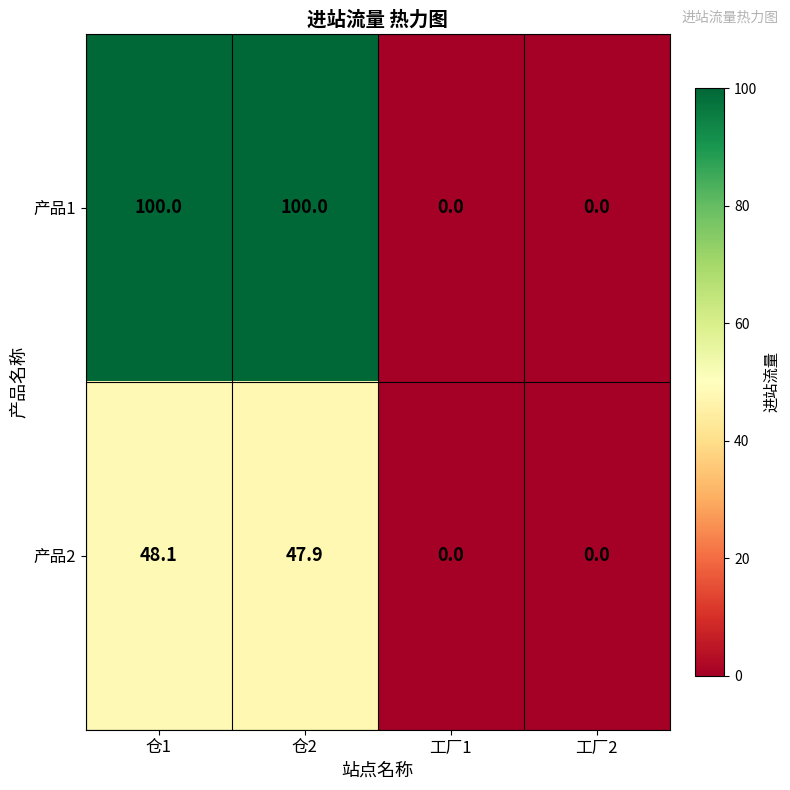

What is the difference between the maximum and minimum values in the 产品1 series?

100.0